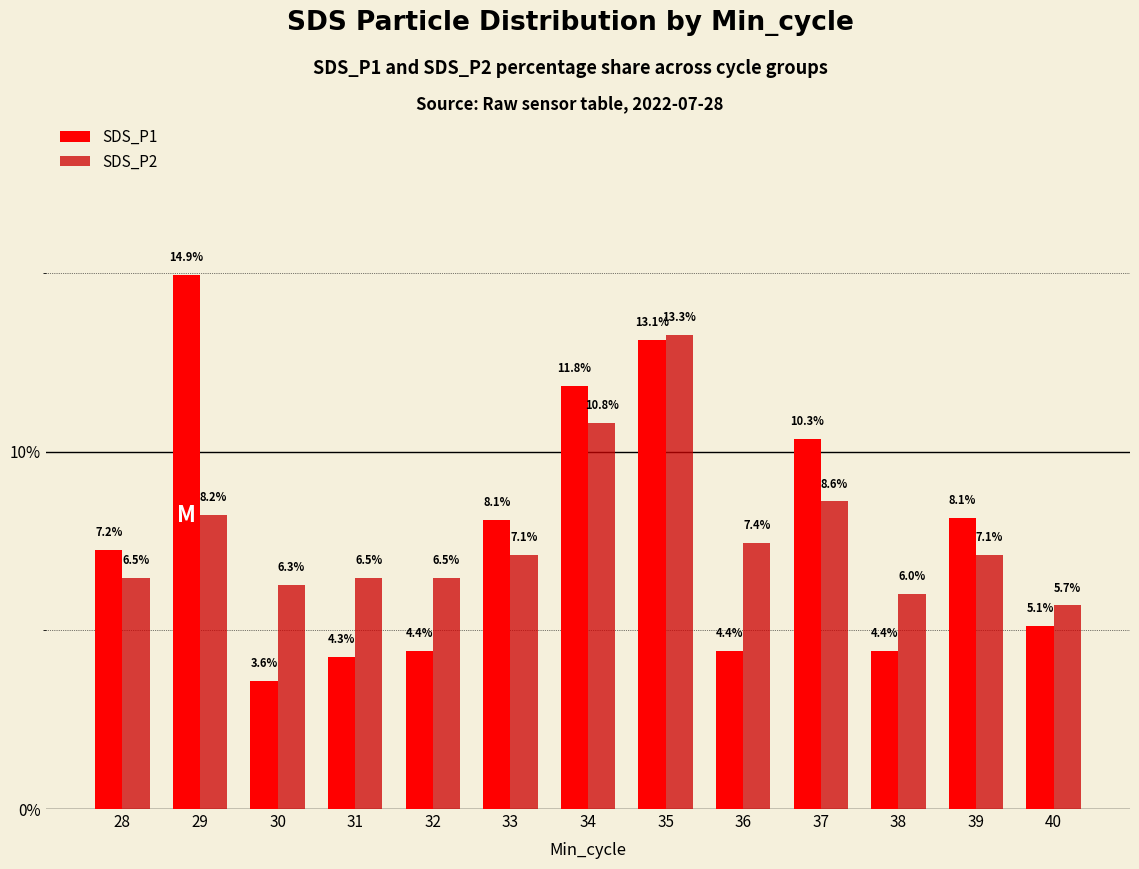

Reading right to left, extract all data points from this chart.

SDS_P1: 40=5.1	39=8.1	38=4.4	37=10.3	36=4.4	35=13.1	34=11.8	33=8.1	32=4.4	31=4.3	30=3.6	29=14.9	28=7.2
SDS_P2: 40=5.7	39=7.1	38=6.0	37=8.6	36=7.4	35=13.3	34=10.8	33=7.1	32=6.5	31=6.5	30=6.3	29=8.2	28=6.5